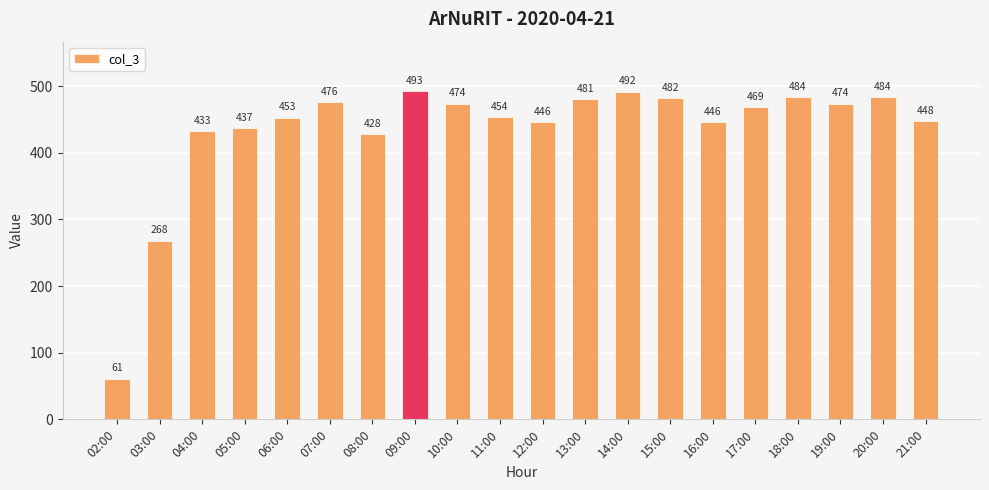

Where is the data nearest to the value 277?

03:00